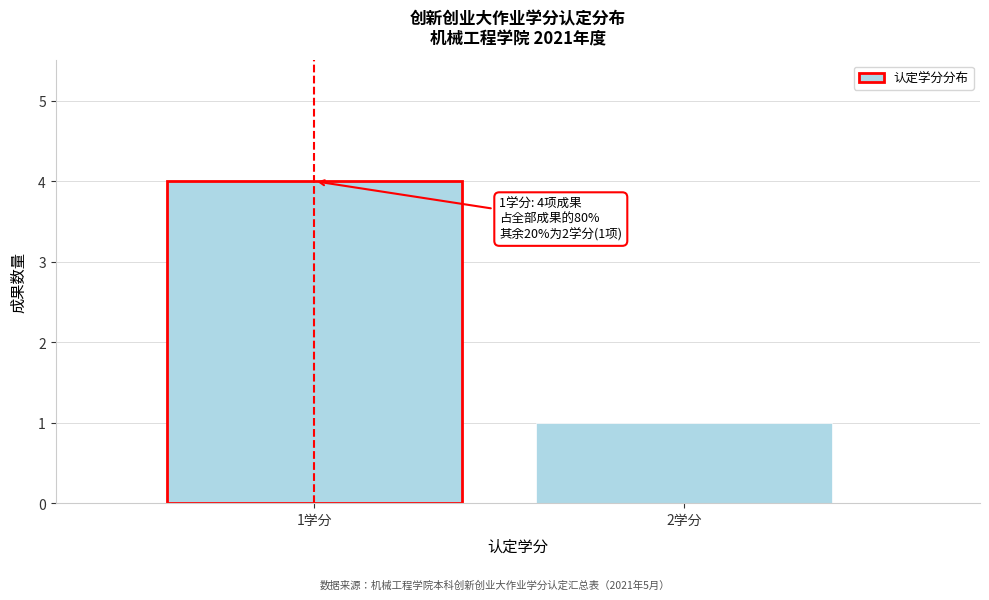

Reading right to left, list all the values displayed in this chart.

1	4